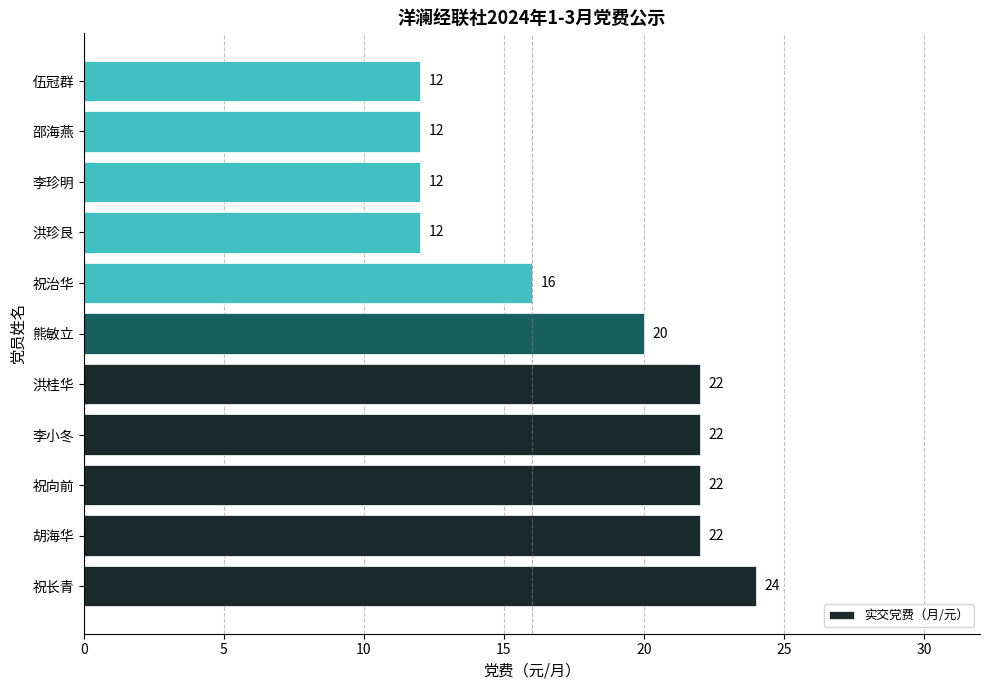

Approximately how many times larger is the value at 熊敏立 compared to 李小冬?

0.9